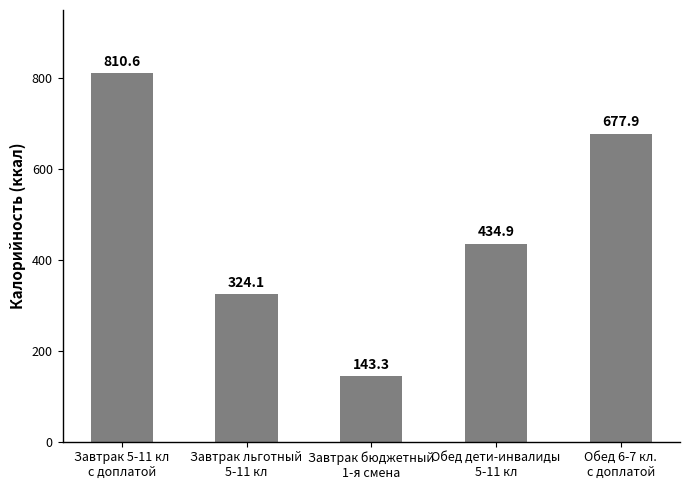

Are the bars horizontal?

No